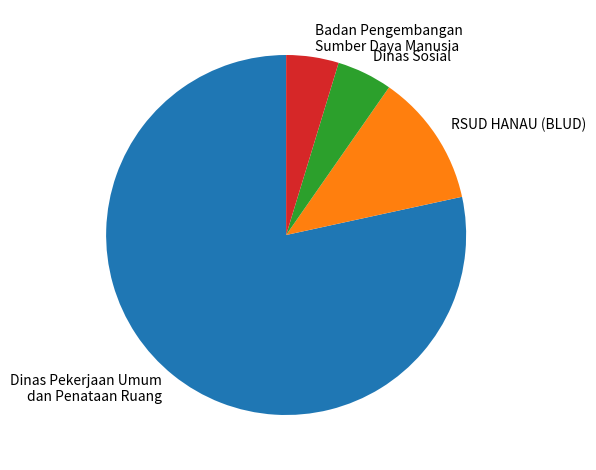

Do RSUD HANAU (BLUD) and Dinas Pekerjaan Umum dan Penataan Ruang together represent more than half of the pie?

Yes